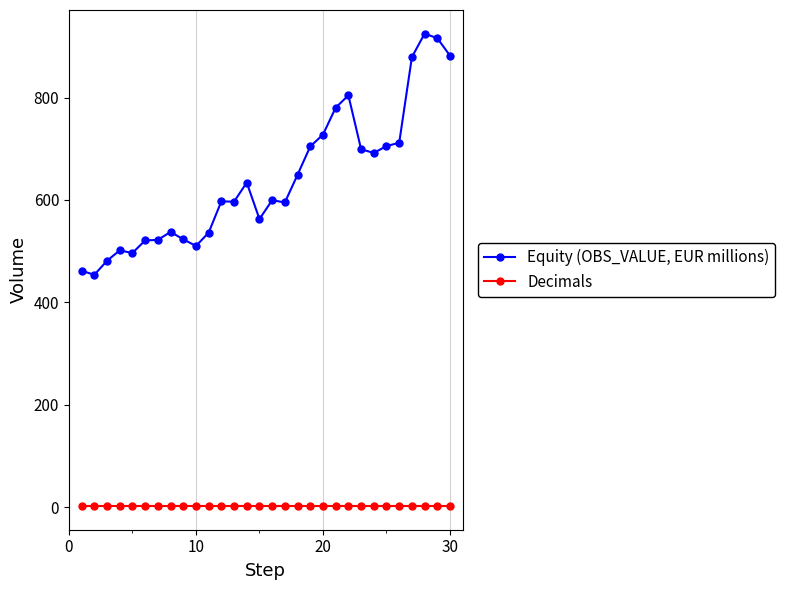

What is the maximum value shown in the chart?

924.9